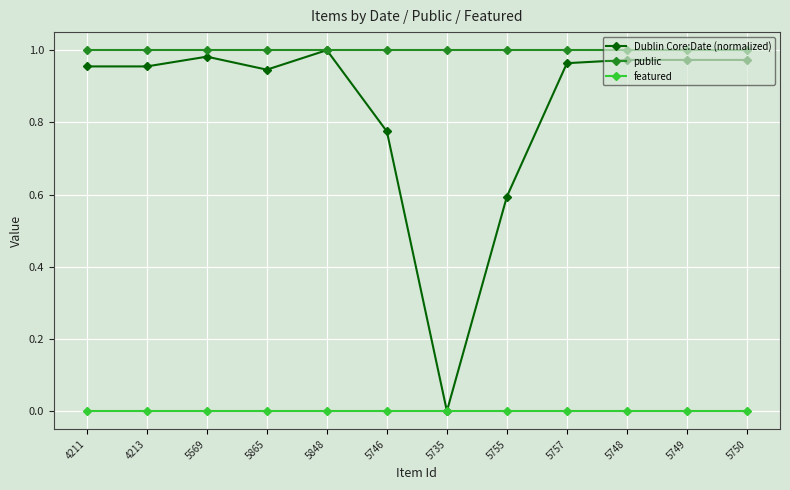

The public series shows 0.4 at 5735. True or false?

False